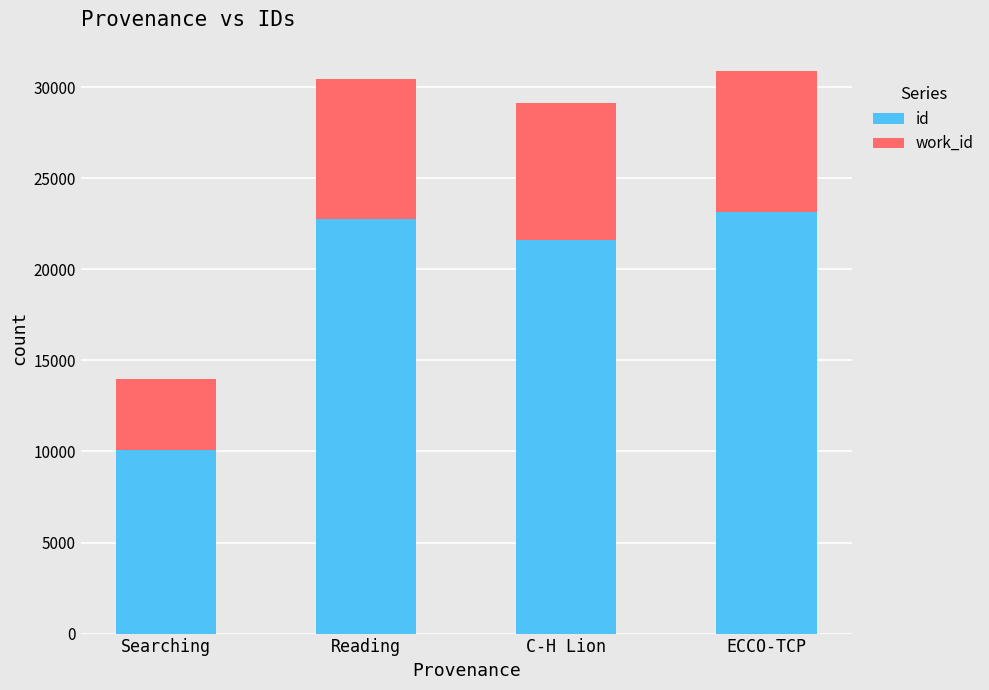

How many bars are there in total?

4